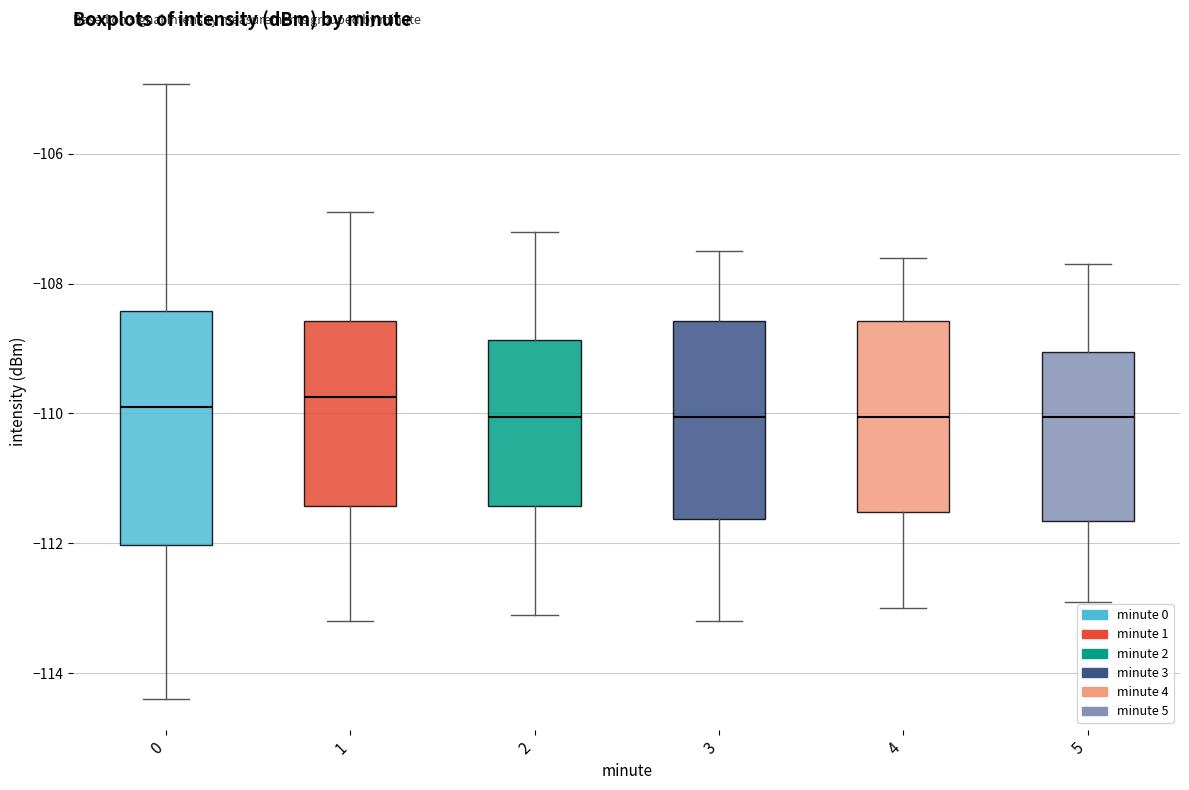

Reading left to right, read every box against the y-axis: the position of its median line, the range the box covers, and the ends of its whiskers. The values are not printed on the chart, so give them approximately, as read against the axis.

0: median -109.8, box -112.0 to -108.4, whiskers -114.4 to -105.0
1: median -109.8, box -111.4 to -108.6, whiskers -113.2 to -106.8
2: median -110.0, box -111.4 to -108.8, whiskers -113.0 to -107.2
3: median -110.0, box -111.6 to -108.6, whiskers -113.2 to -107.4
4: median -110.0, box -111.6 to -108.6, whiskers -113.0 to -107.6
5: median -110.0, box -111.6 to -109.0, whiskers -112.8 to -107.6